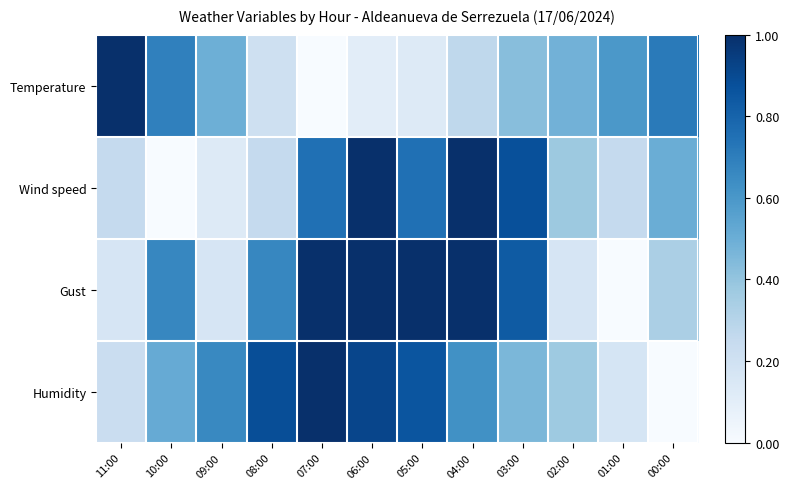

Which label corresponds to the largest value in the chart?

11:00